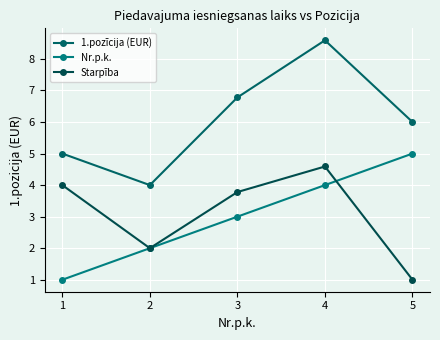

At how many categories does at least one series exceed 5?

3